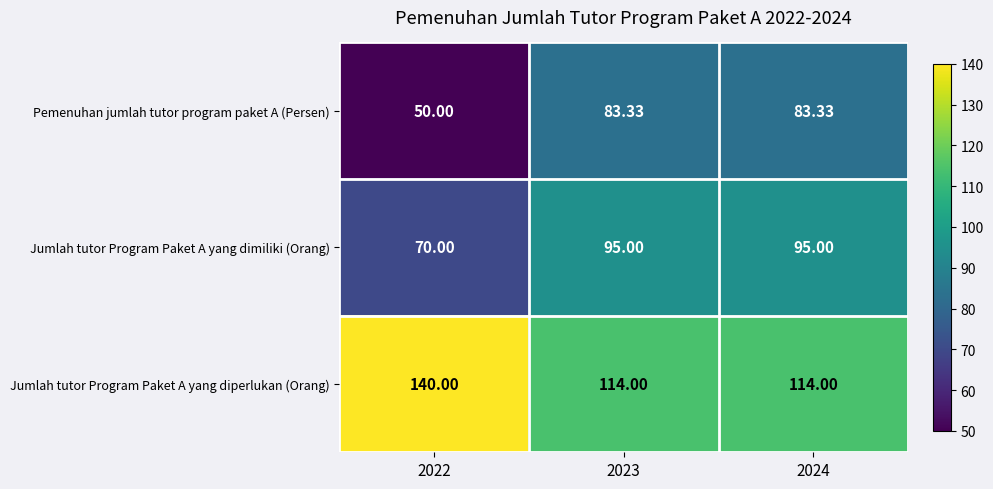

Rank the series by their maximum value, from lowest to highest.

Pemenuhan jumlah tutor program paket A (Persen), Jumlah tutor Program Paket A yang dimiliki (Orang), Jumlah tutor Program Paket A yang diperlukan (Orang)